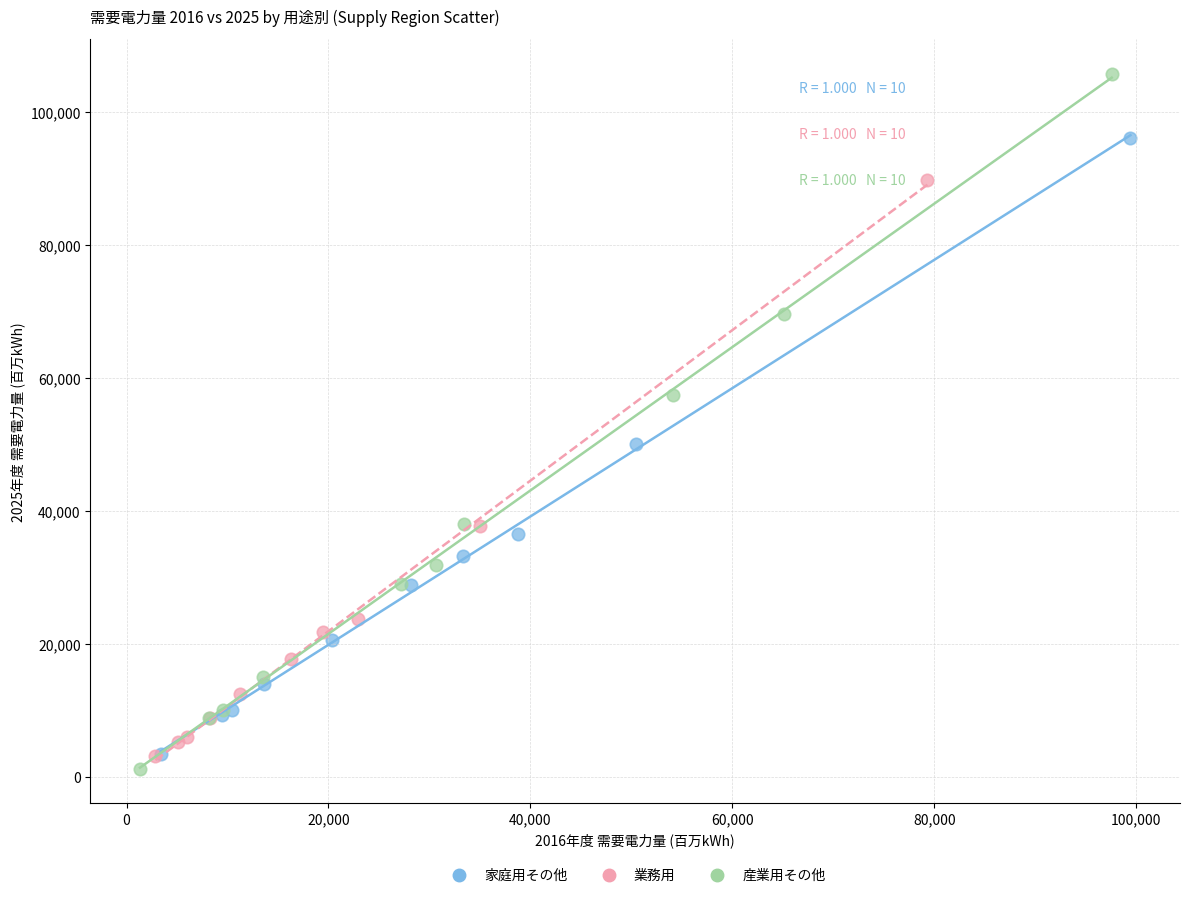

Which series has the widest spread of Y values?

産業用その他